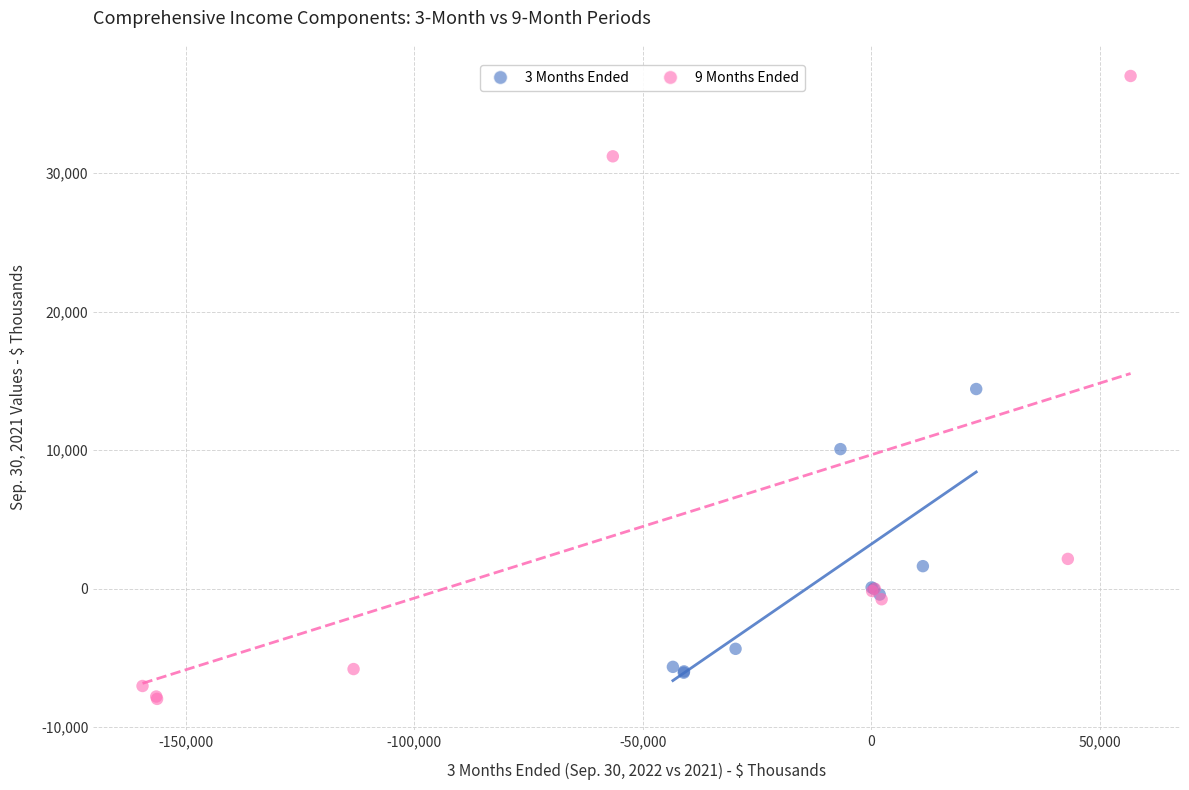

Which series reaches the minimum Y coordinate?

9 Months Ended